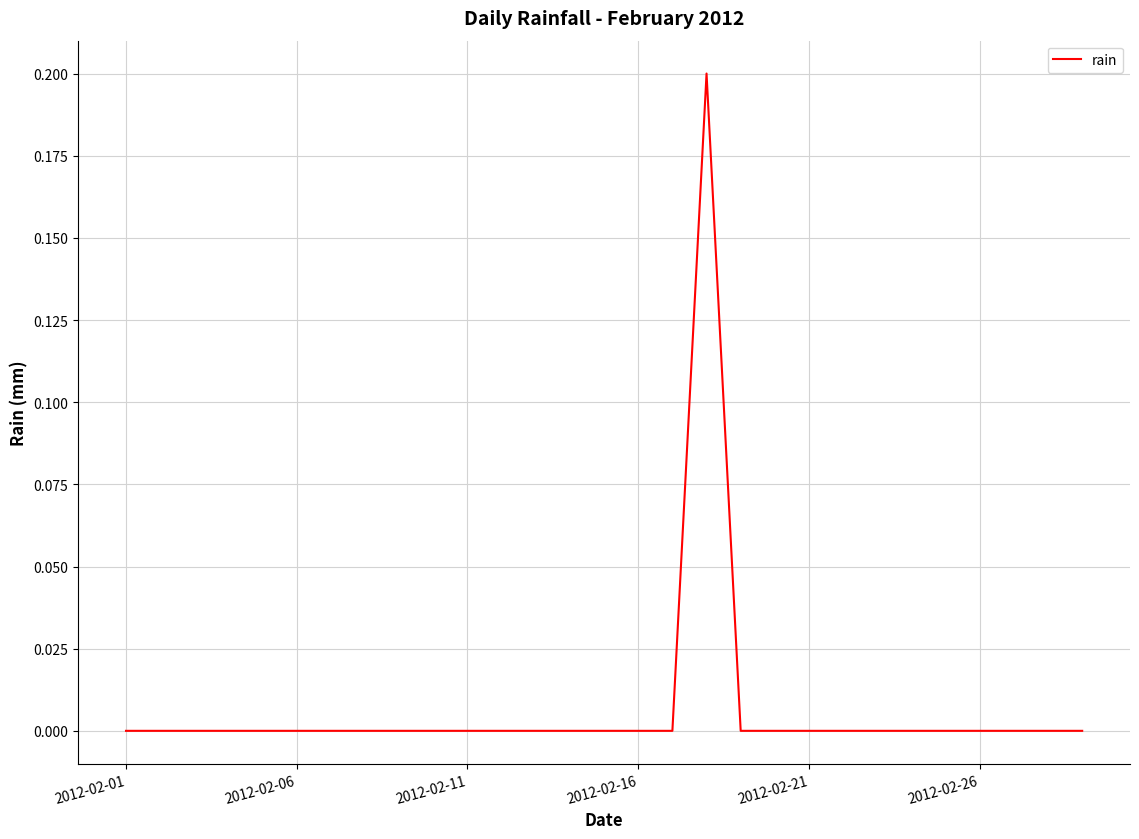

How many points are higher than both their immediate neighbors (excluding endpoints)?

1